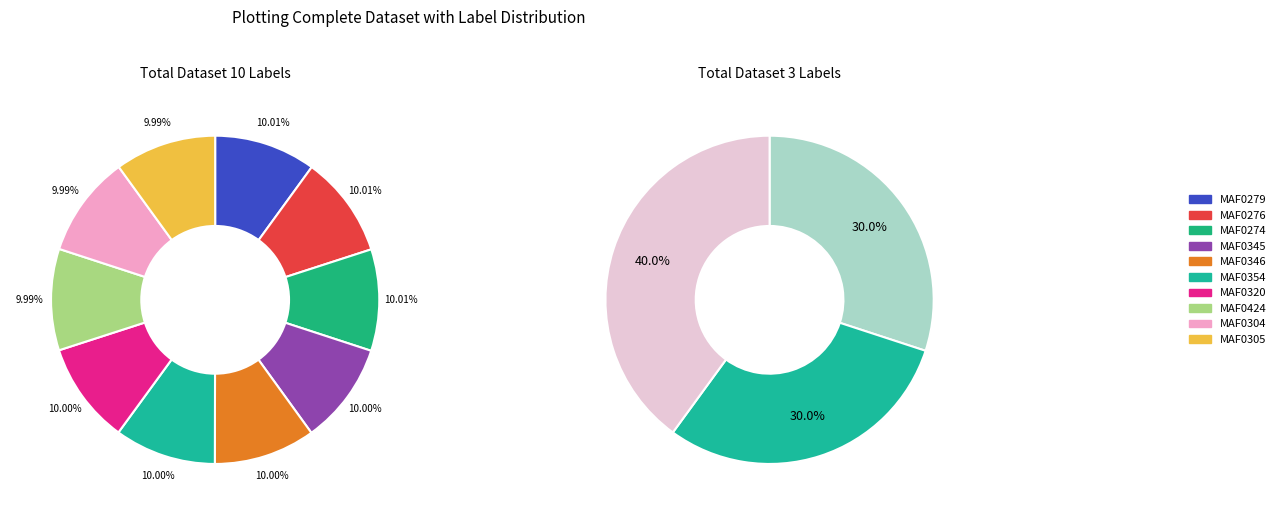

Does MAF0274 account for over 50% of the chart?

No